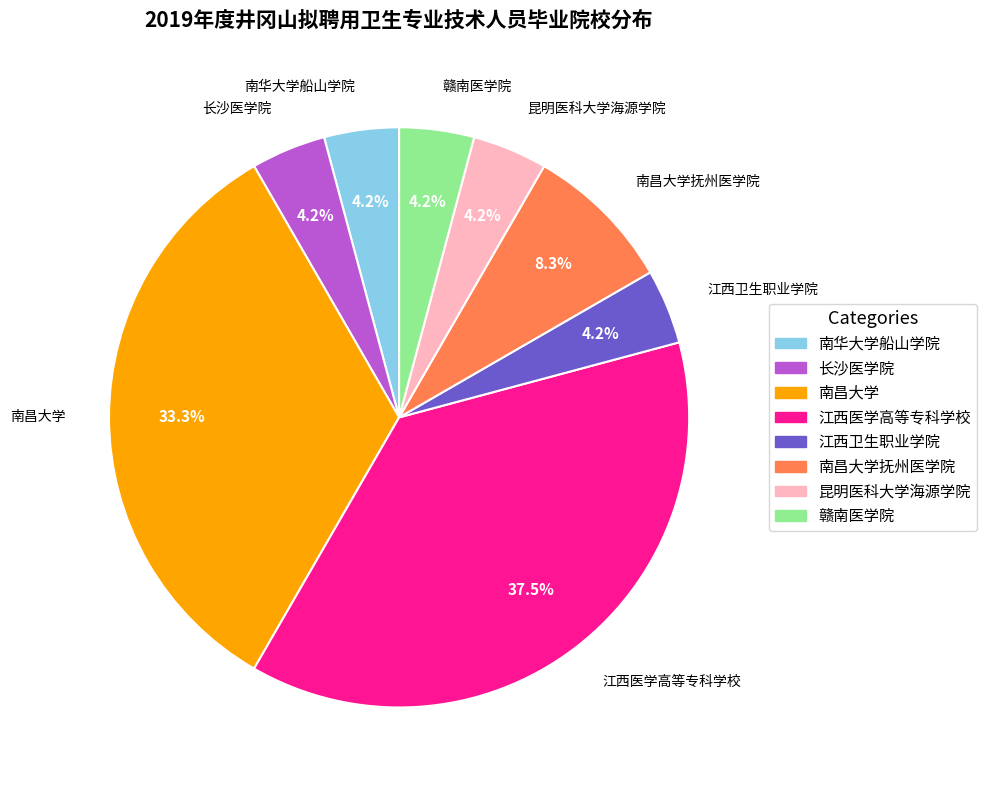

The 昆明医科大学海源学院 slice represents 4% of the pie. True or false?

True